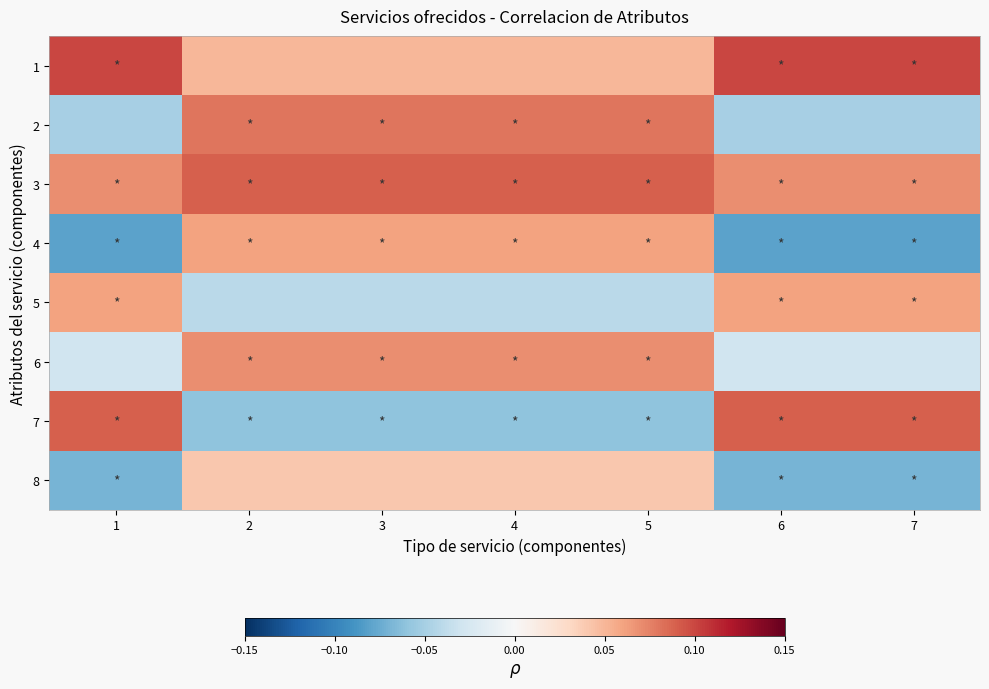

Which series has the largest range (max minus min)?

7